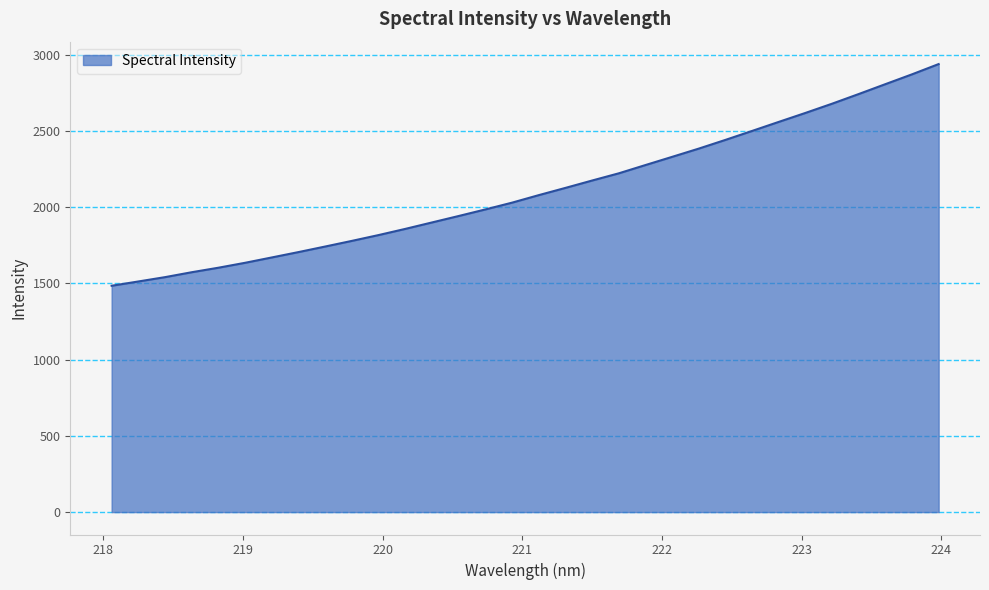

What is the difference between the maximum and minimum values?

1453.6